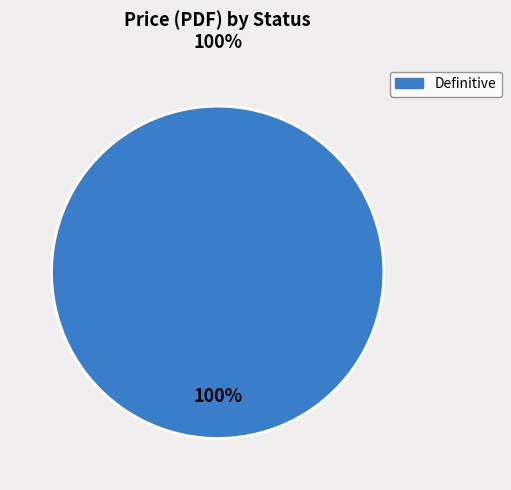

Is there any slice that represents more than half of the pie?

Yes